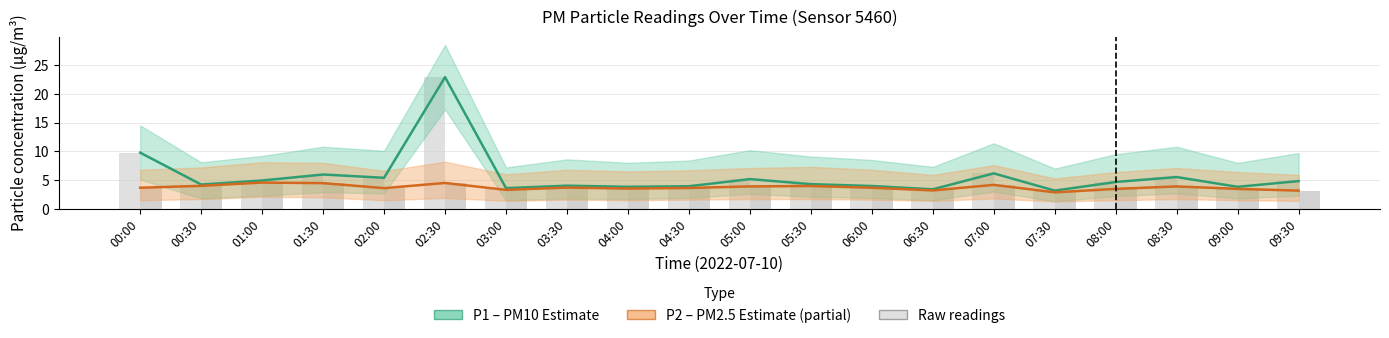

What is the total value across all series at 03:00?

13.8